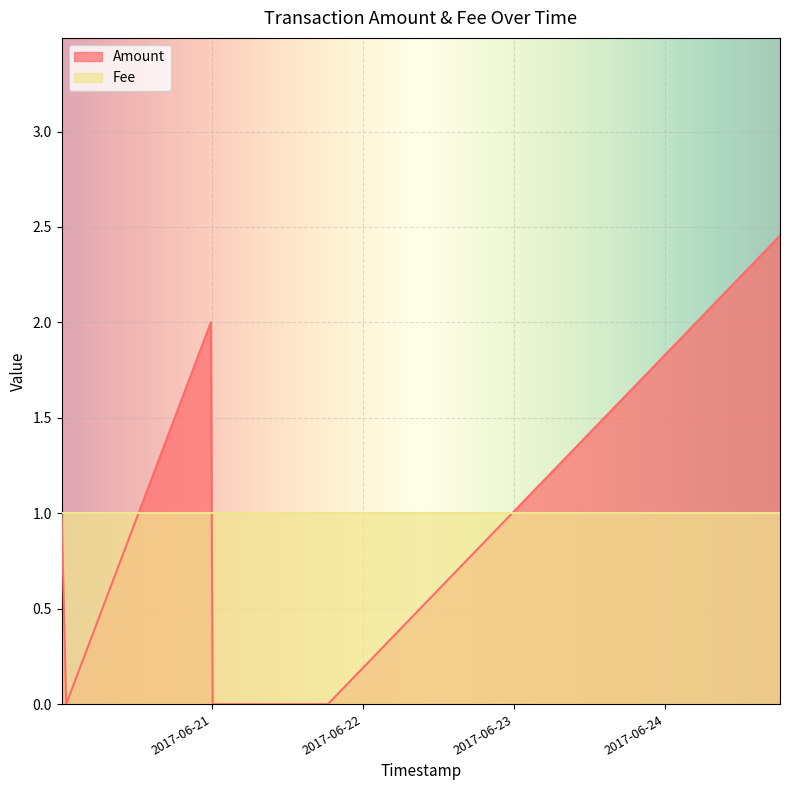

Where is the first local maximum for Amount?

2017-06-20 23:51:00